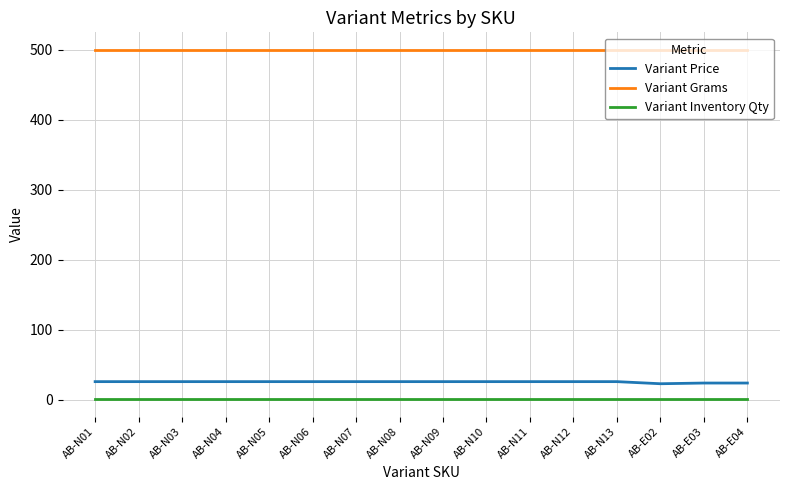

What is the average value of the Variant Grams series?

500